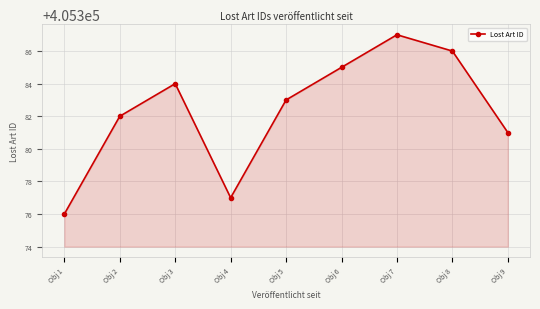

Between Obj 9 and Obj 4, which is larger?

Obj 9